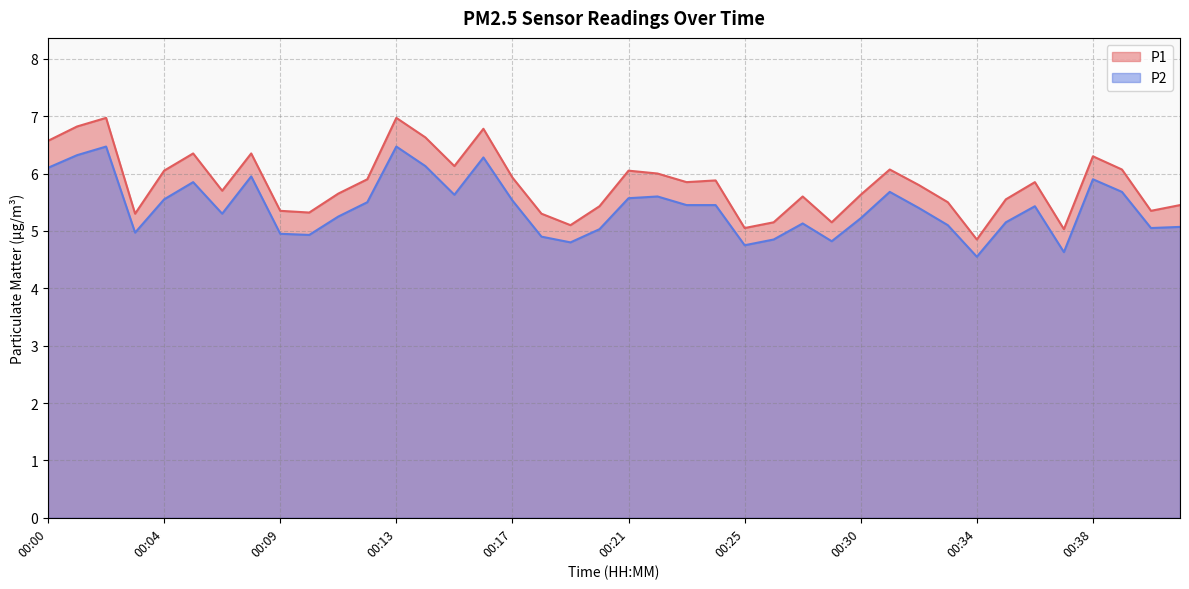

True or false: P1 and P2 intersect in this chart.

False